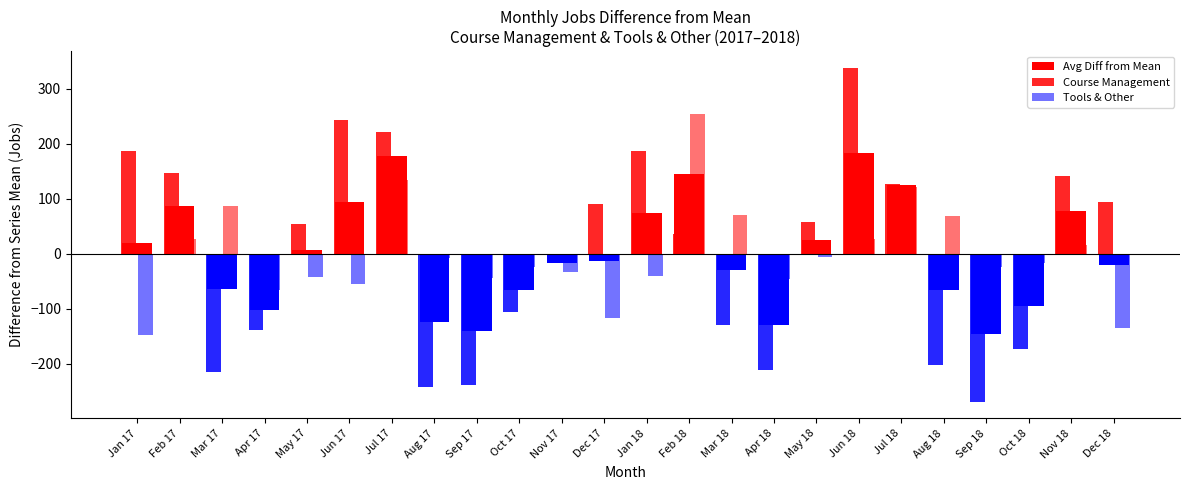

How many groups of bars are there?

24